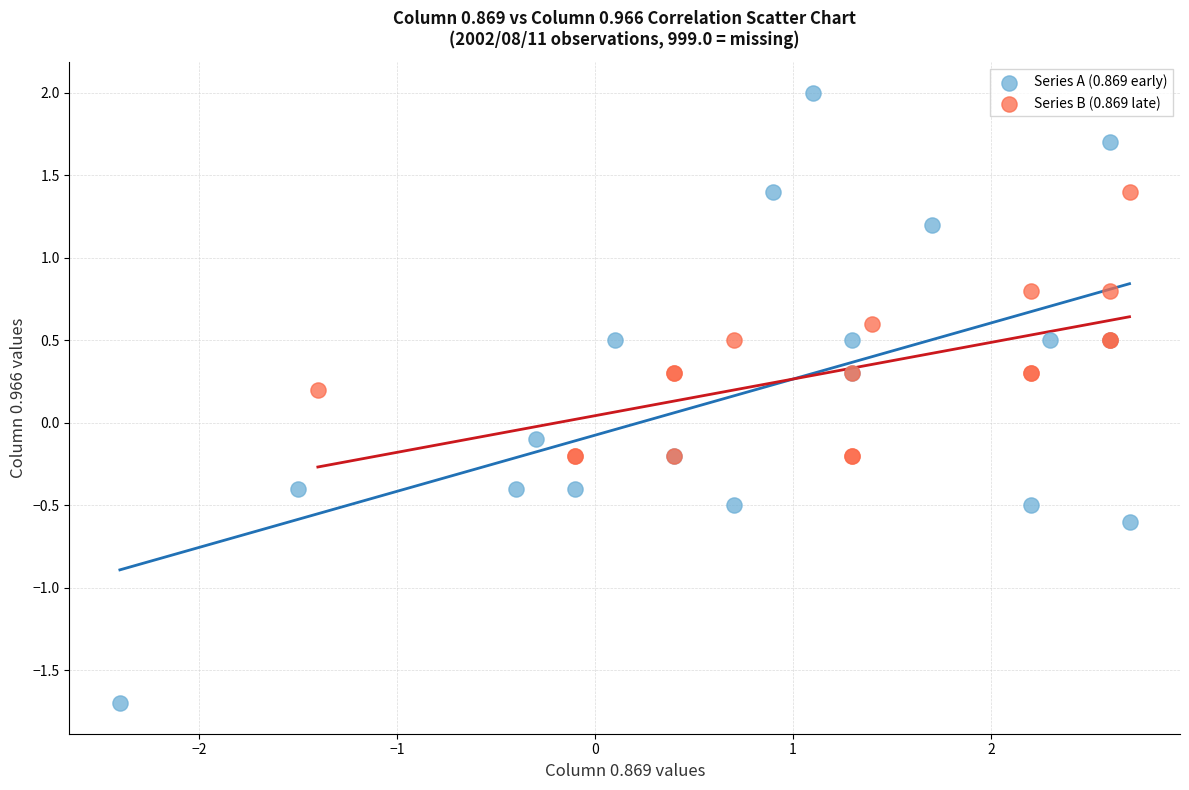

Which series reaches the maximum Y coordinate?

Series A (0.869 early)